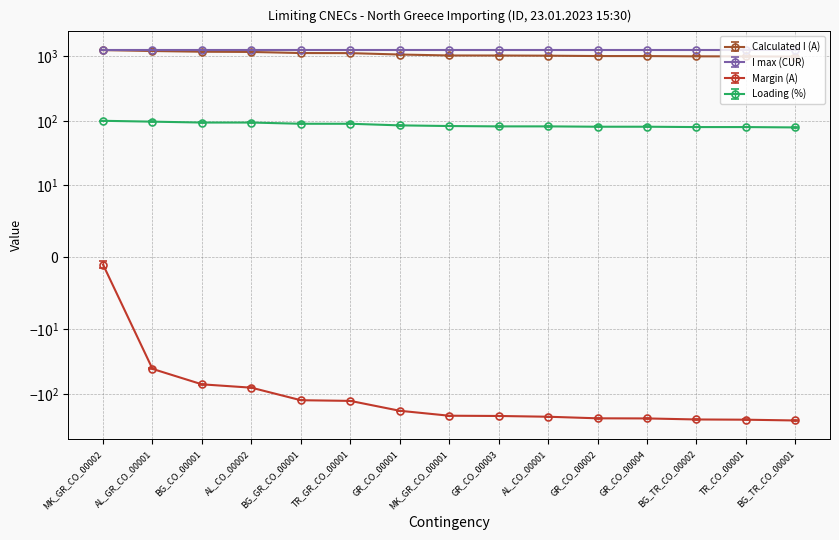

True or false: Margin (A) has more than 1 points higher than both neighbors.

False